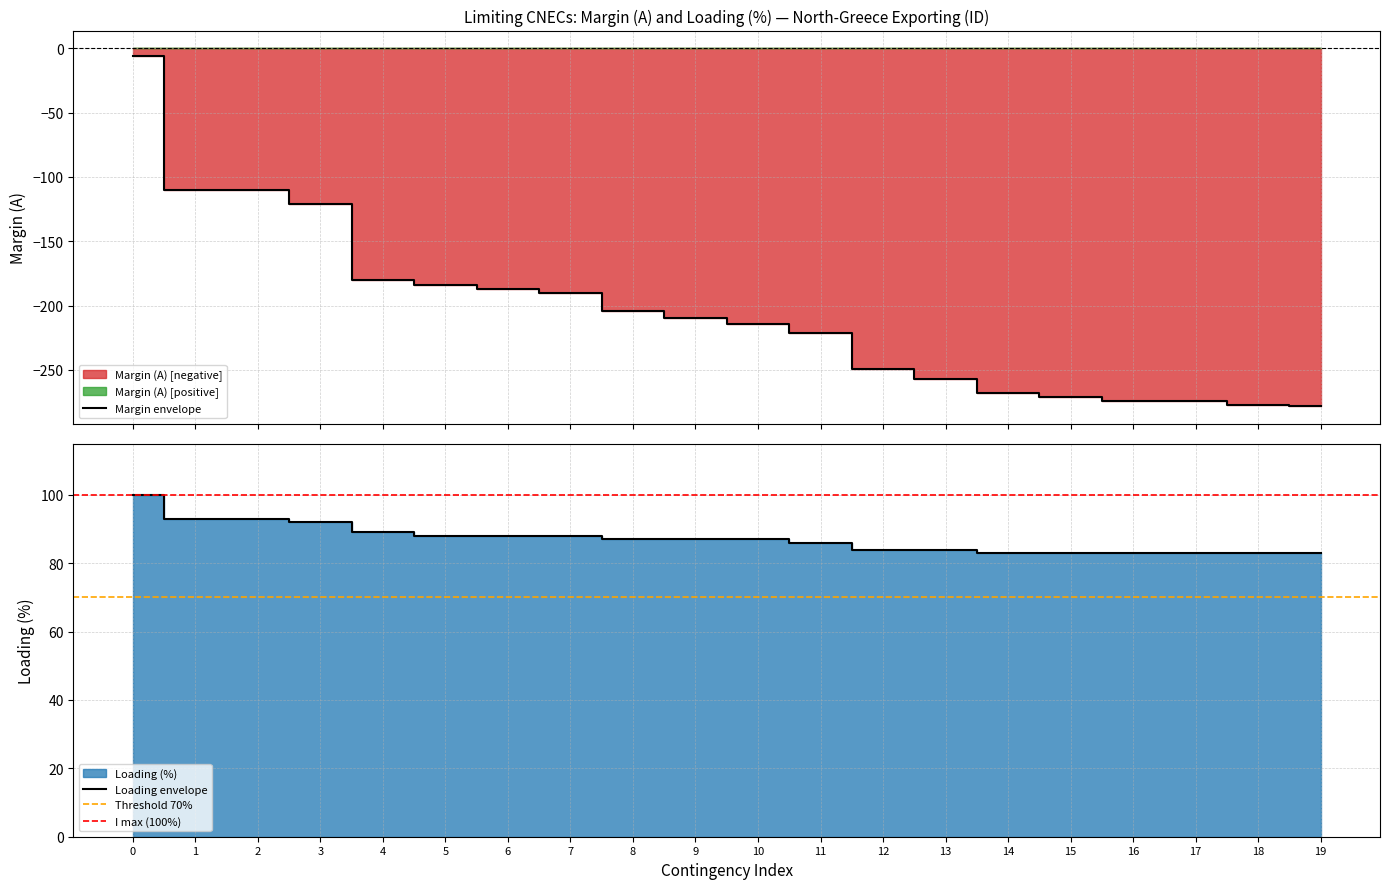

True or false: Loading (%) and Margin (A) intersect in this chart.

False